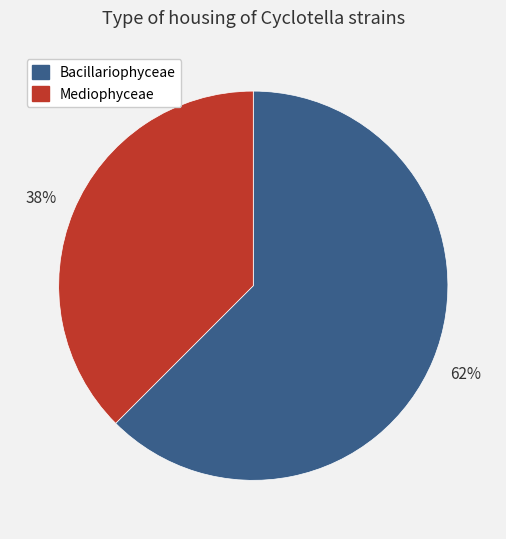

To the nearest percent, what is the average slice percentage?

50%